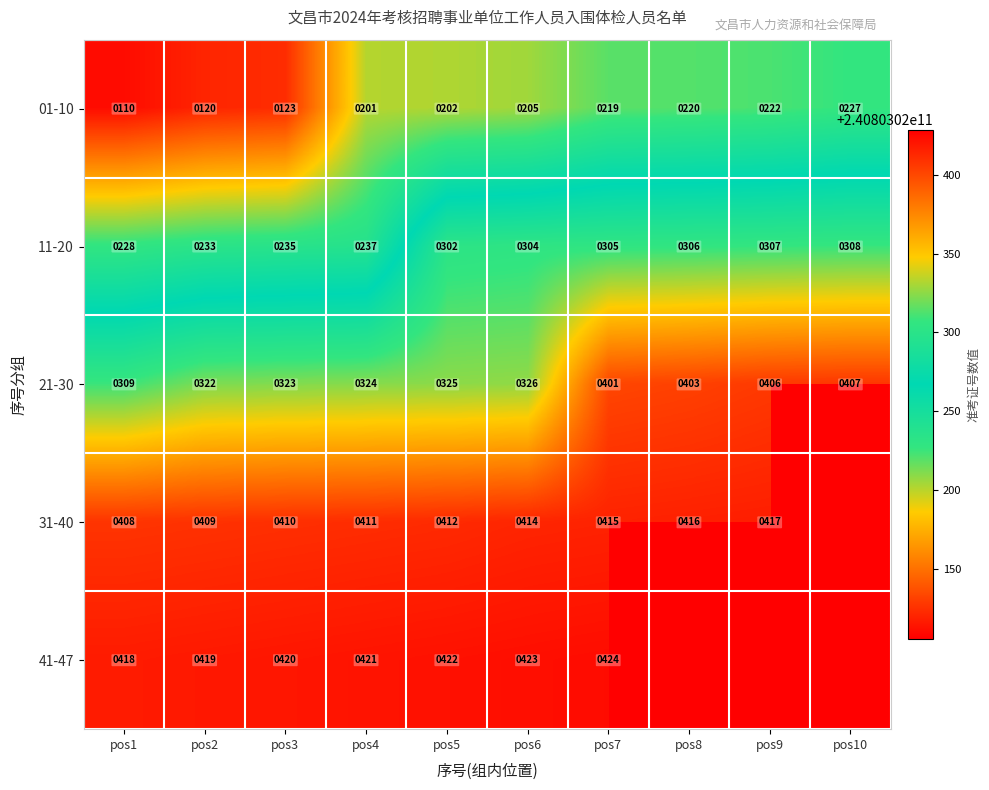

What is the sum of all 11-20 values?

2765